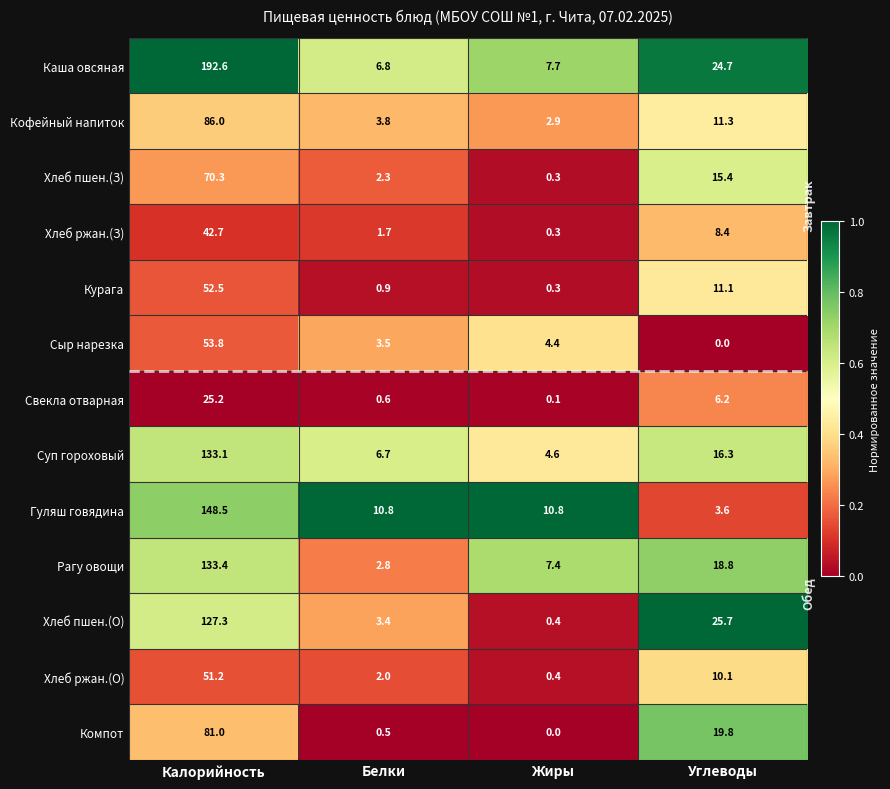

What is the difference between the second highest and second lowest values in the Хлеб ржан.(О) series?

8.1